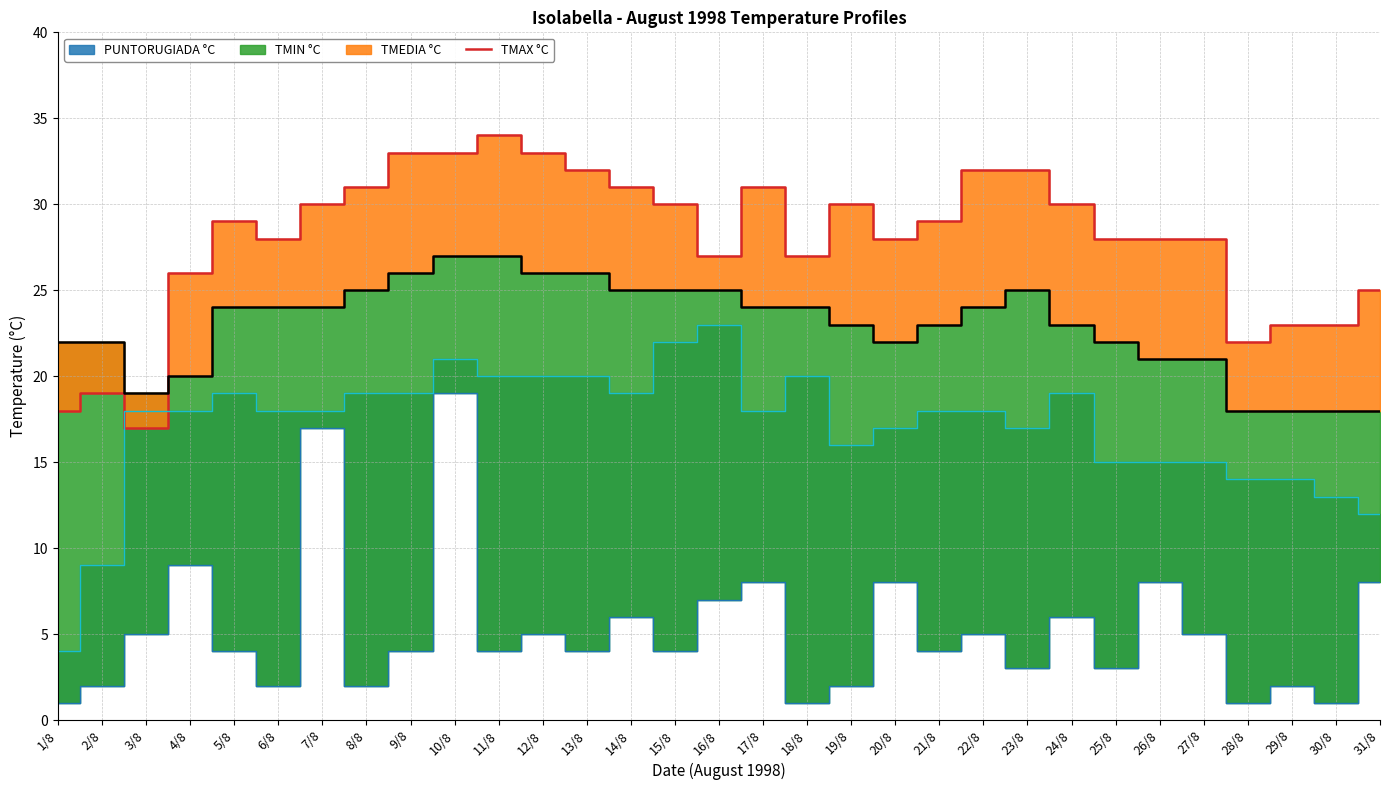

Reading right to left, extract all data points from this chart.

31/8=25	30/8=23	29/8=23	28/8=22	27/8=28	26/8=28	25/8=28	24/8=30	23/8=32	22/8=32	21/8=29	20/8=28	19/8=30	18/8=27	17/8=31	16/8=27	15/8=30	14/8=31	13/8=32	12/8=33	11/8=34	10/8=33	9/8=33	8/8=31	7/8=30	6/8=28	5/8=29	4/8=26	3/8=17	2/8=19	1/8=18